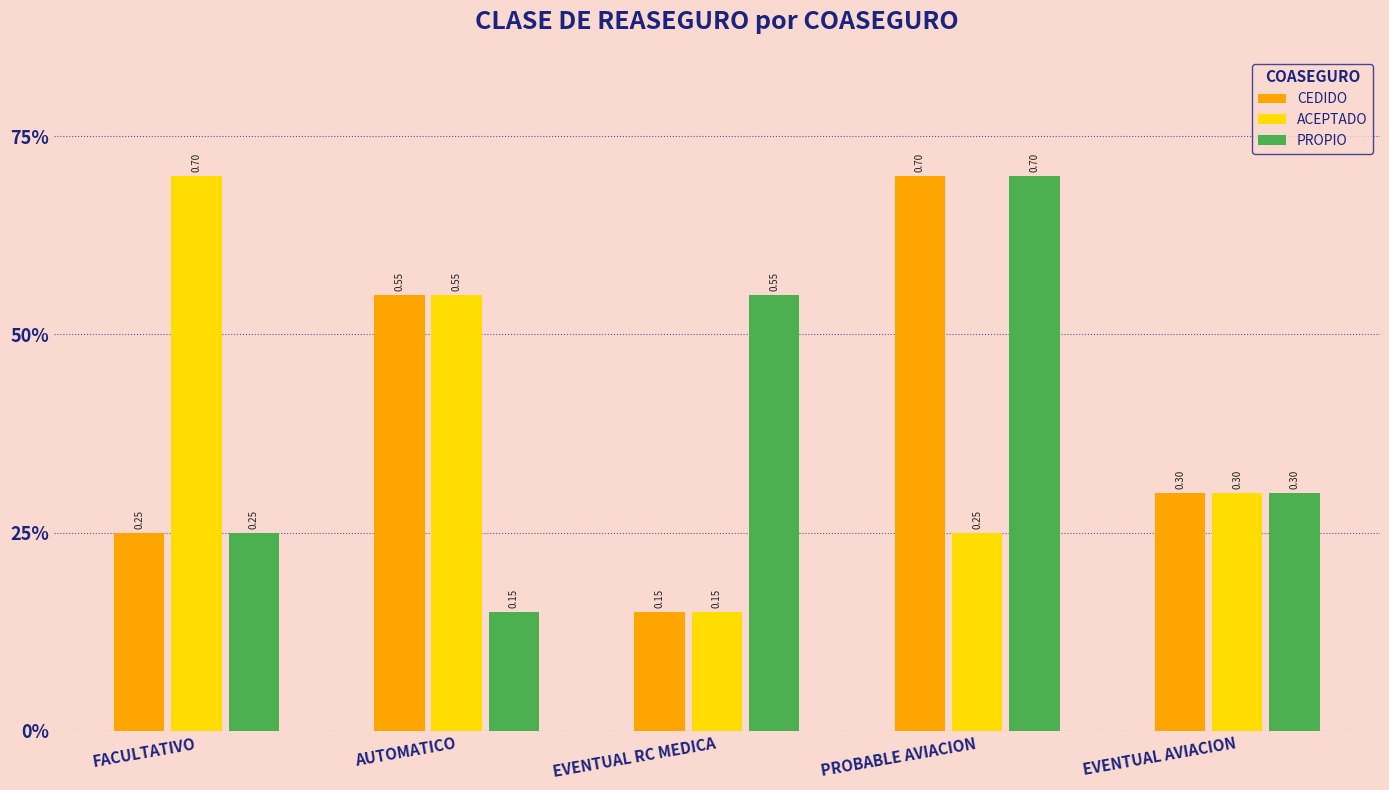

Is it true that CEDIDO equals 0.2 at PROBABLE AVIACION?

False